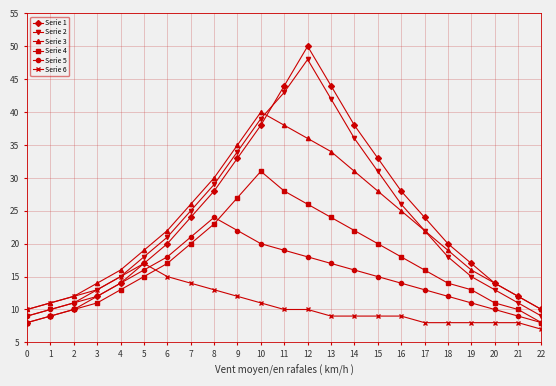

Count the Serie 6 values in the range 8 to 13.

18